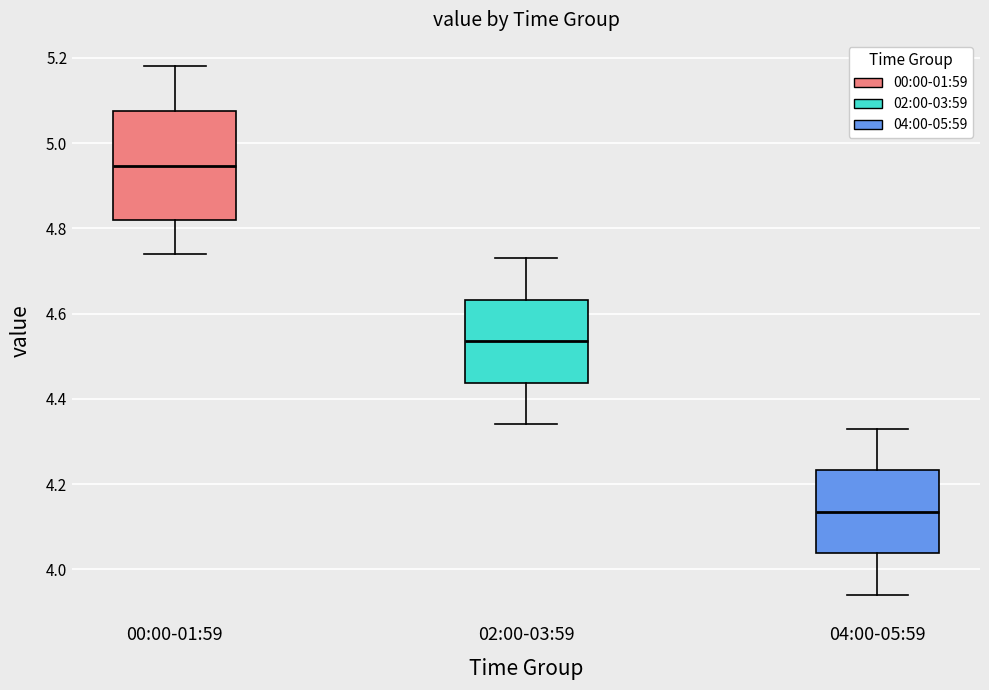

Where is the lower edge of the box for 04:00-05:59 on the y-axis? The values are not printed on the chart, so give them approximately, as read against the axis.

4.04